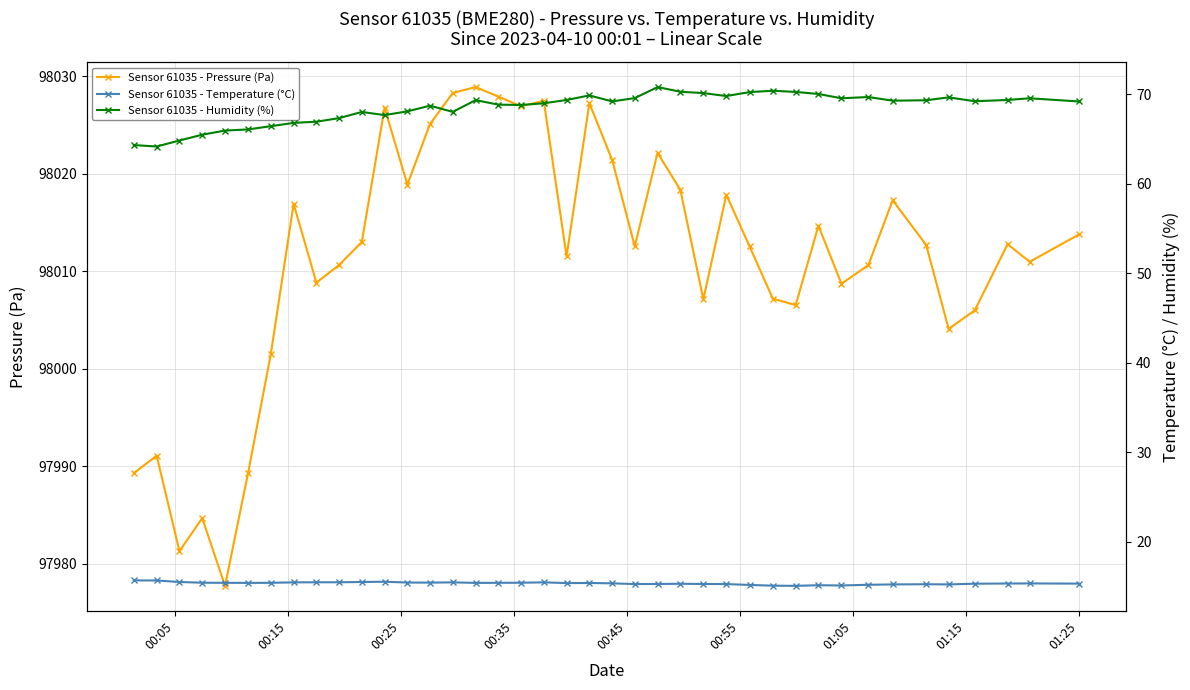

True or false: Sensor 61035 - Humidity (%) and Sensor 61035 - Pressure (Pa) intersect in this chart.

False